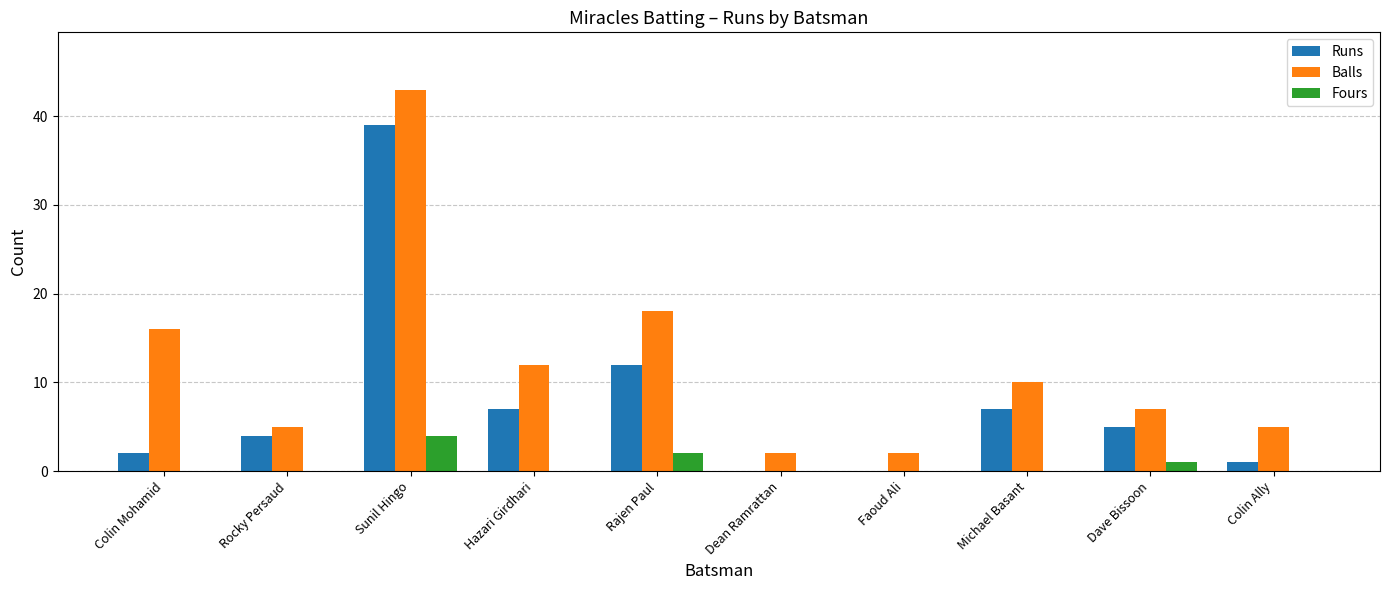

At which label does Runs first exceed 5?

Sunil Hingo